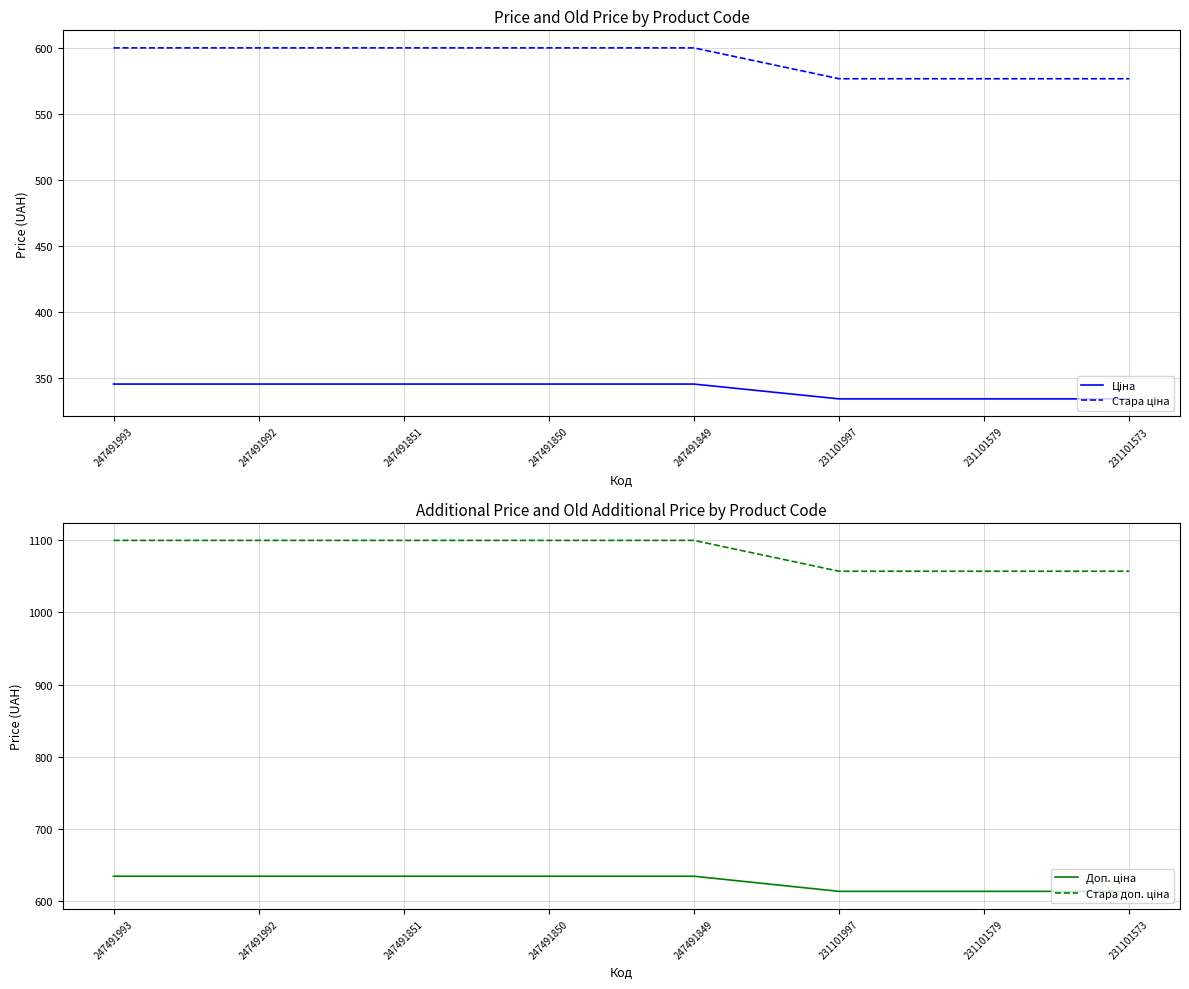

True or false: Стара доп. ціна and Ціна cross at least once.

False